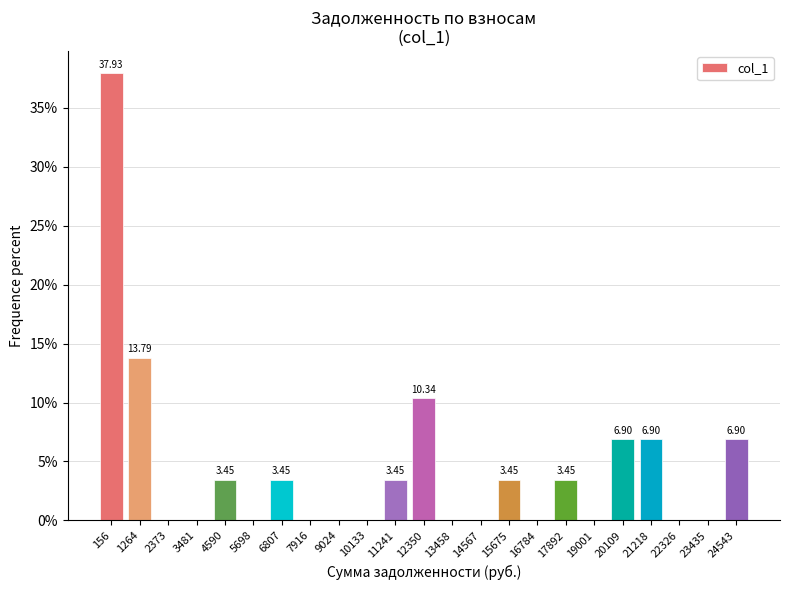

Approximately how many times larger is the value at 21218 compared to 4590?

2.0